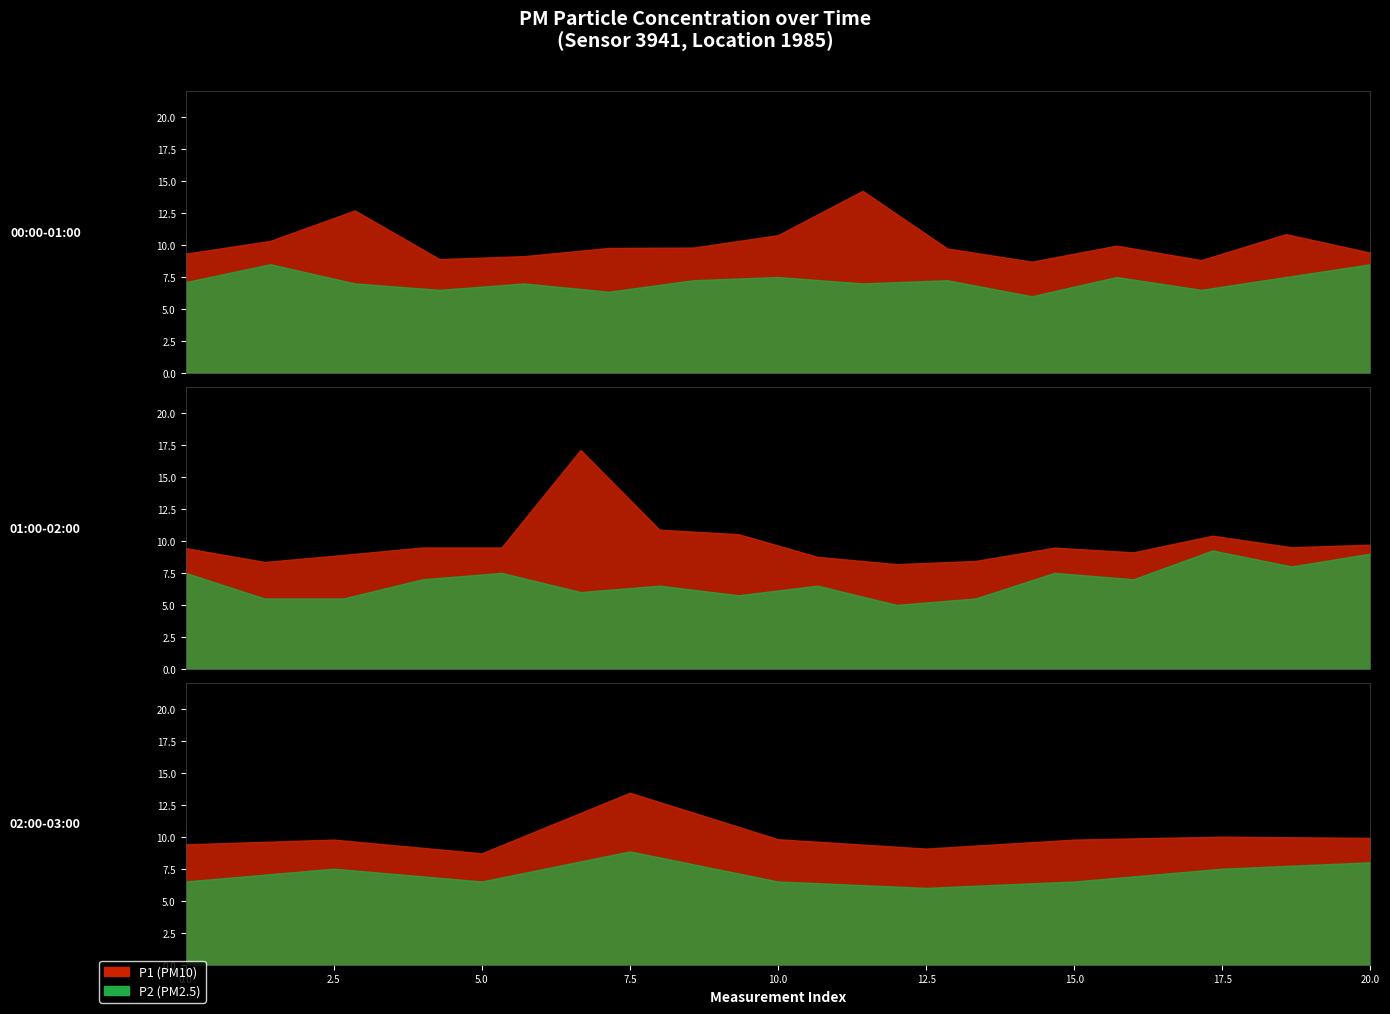

Rank the series at 00:00-01:00 from lowest to highest value.

P2, P1